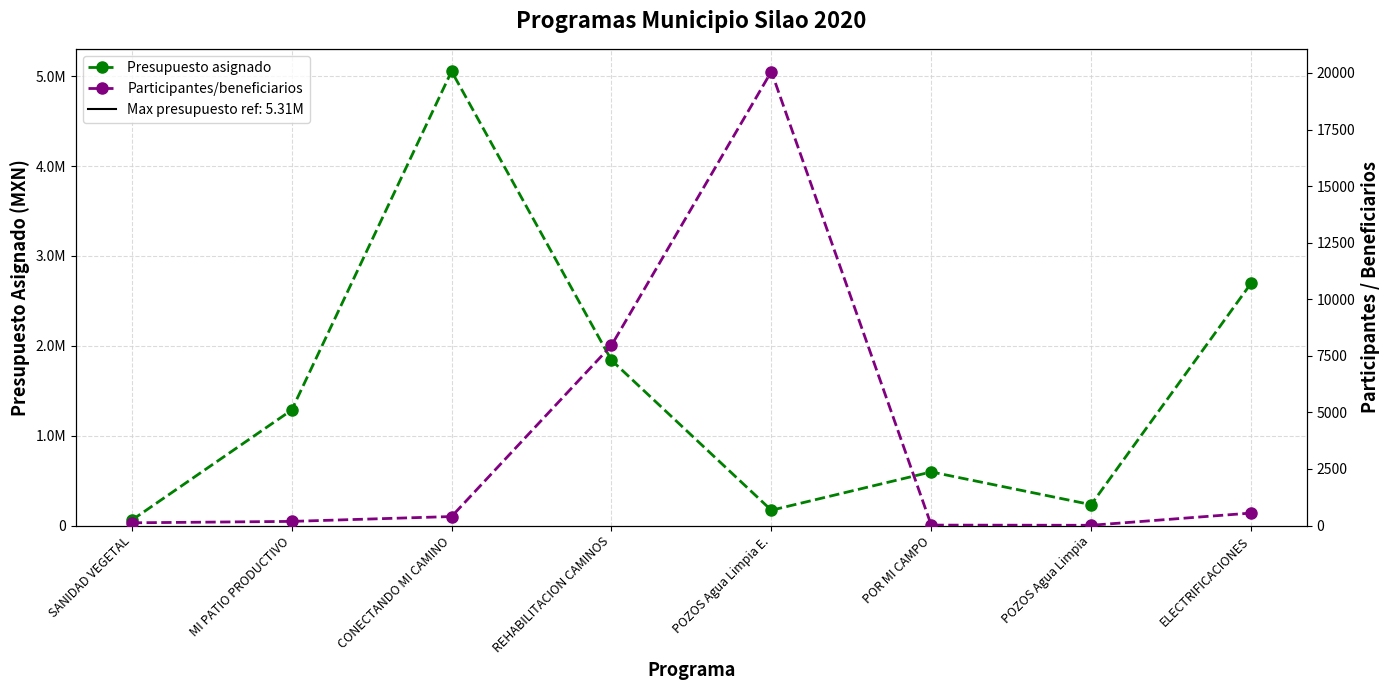

At which category does Participantes/beneficiarios reach its first local valley?

POZOS Agua Limpia